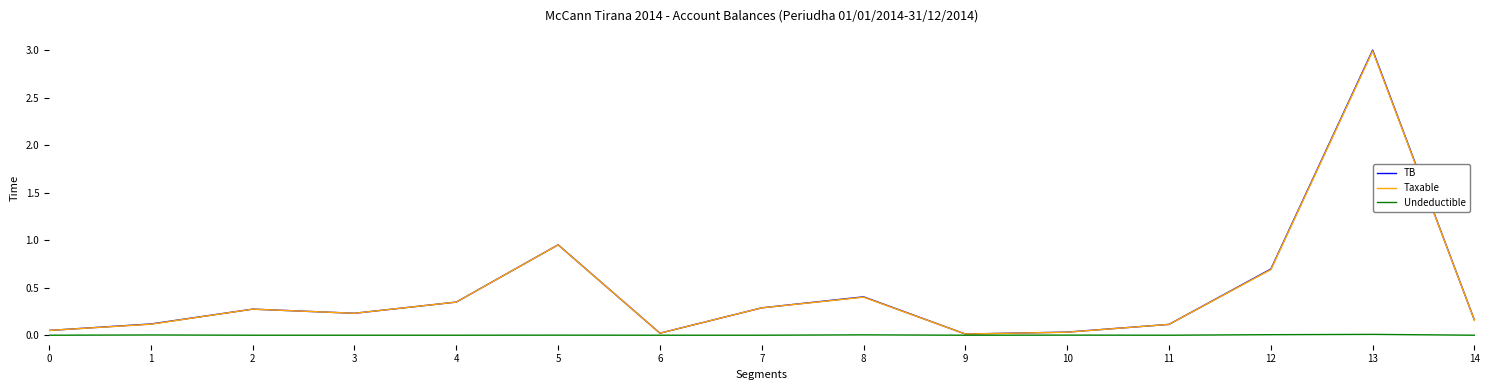

Is it true that TB equals 0.5 at 4?

False